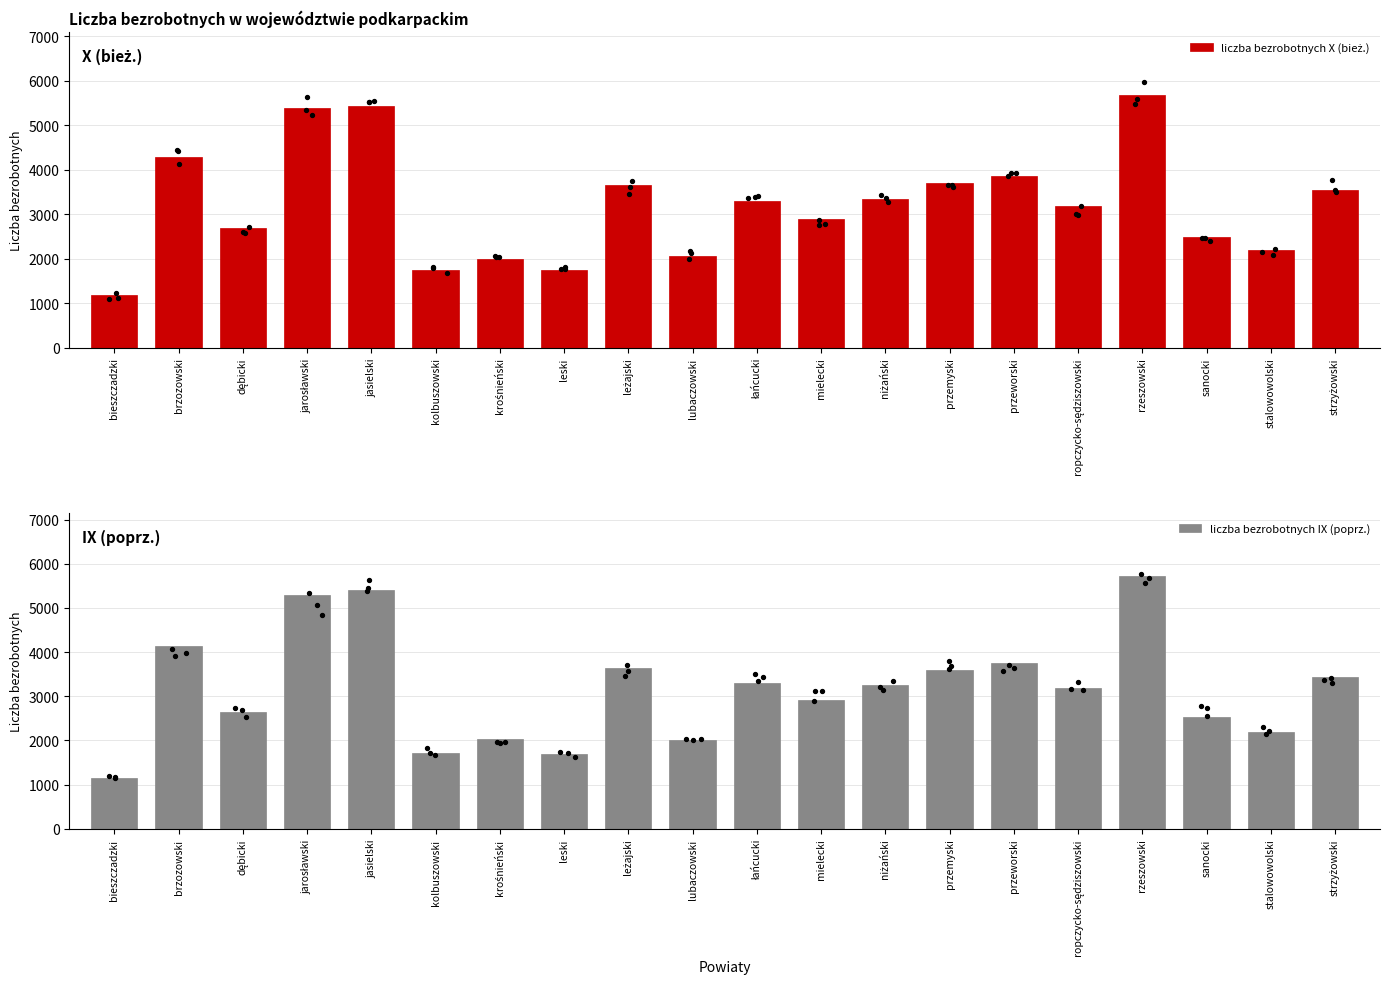

Which series reaches the maximum Y coordinate?

liczba bezrobotnych IX (poprz.)